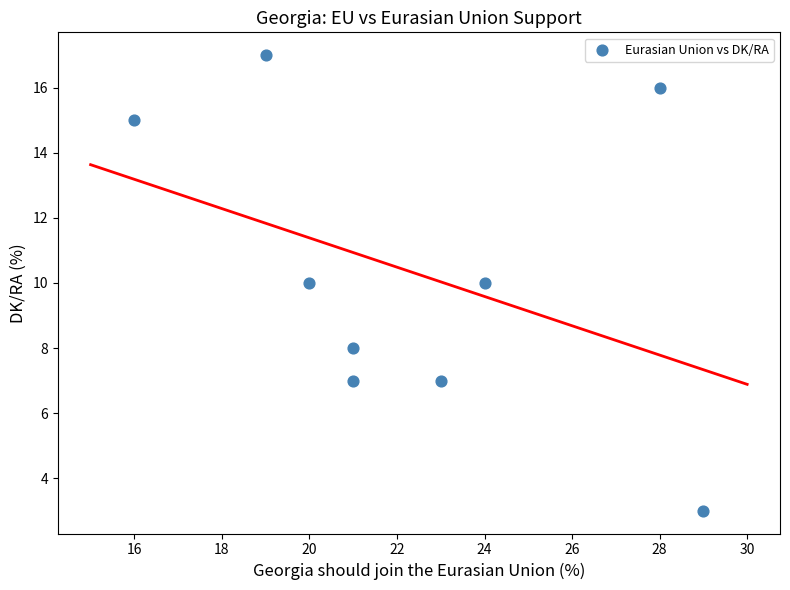

What is the range of Y values (max minus min)?

14